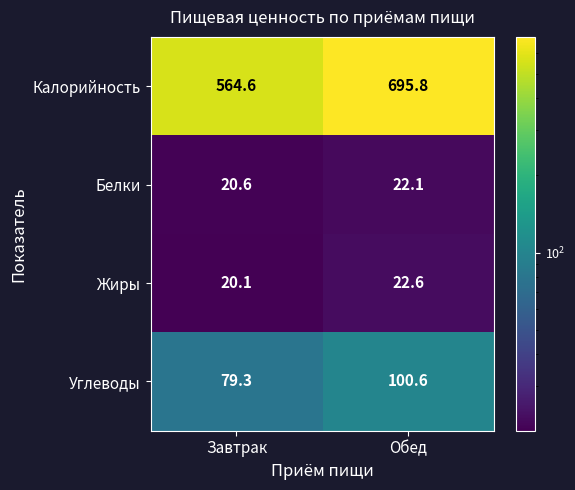

What is the maximum value shown in the chart?

695.8